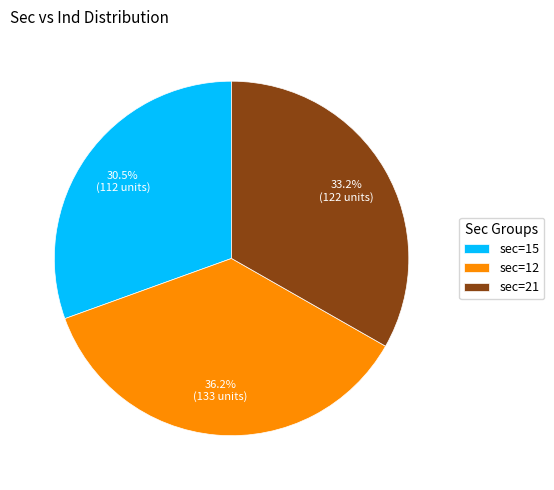

Is there a majority slice in this chart?

No